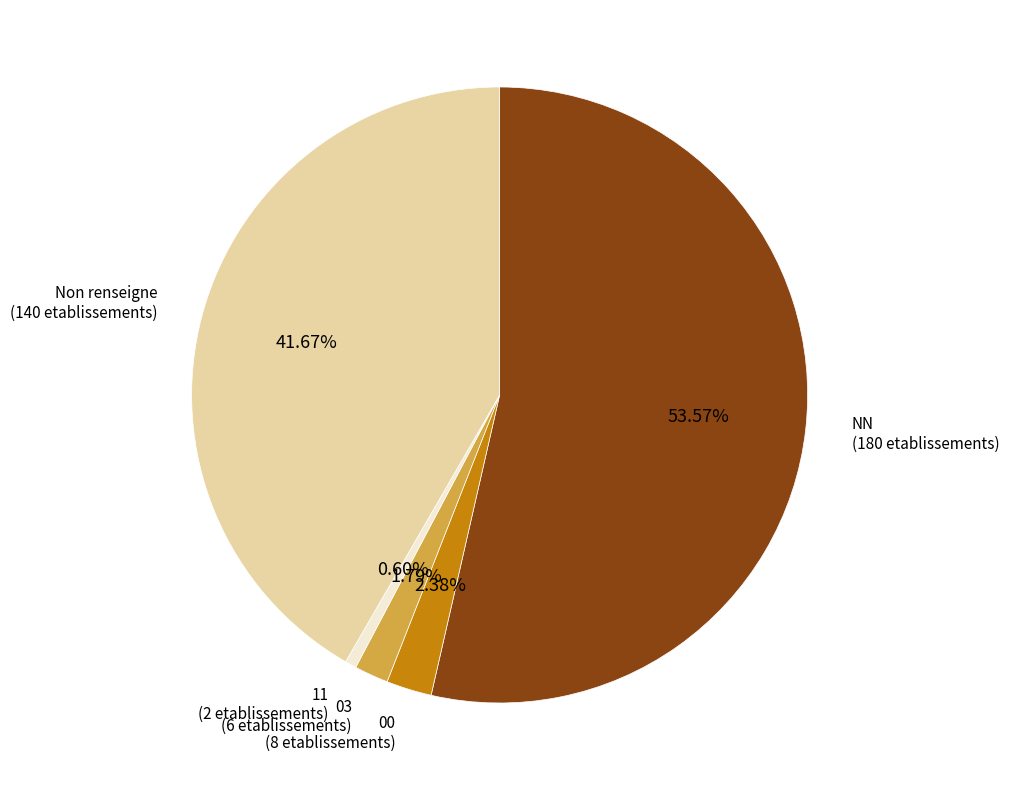

Is there any slice that represents more than half of the pie?

Yes